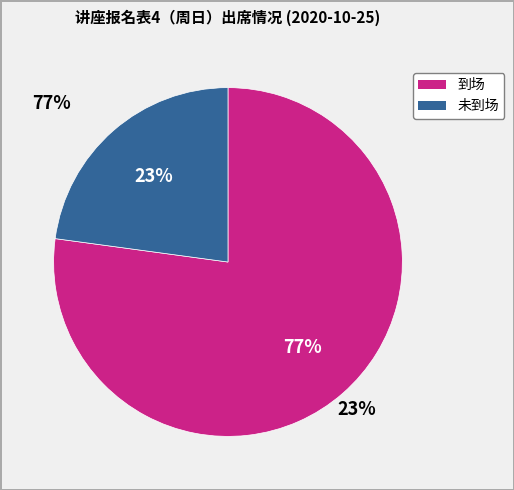

What is the largest slice in the pie chart?

到场